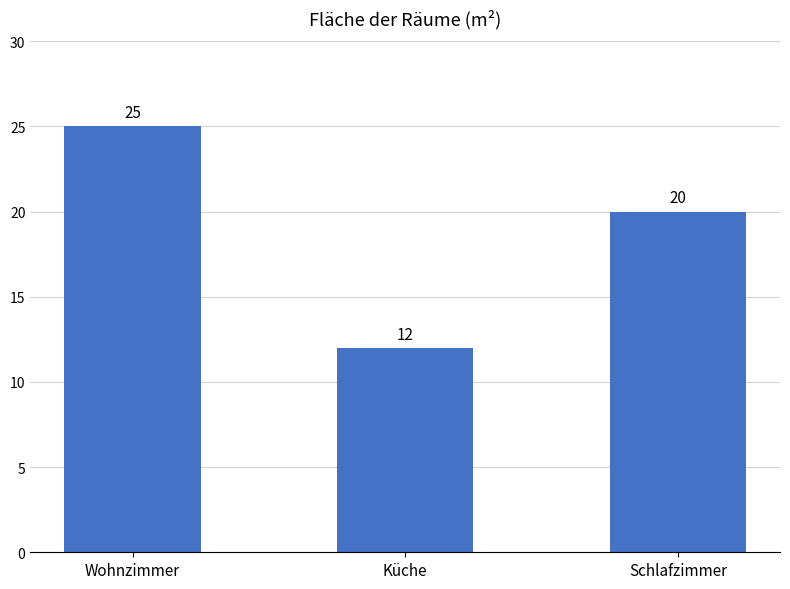

How many distinct data groups are displayed?

1